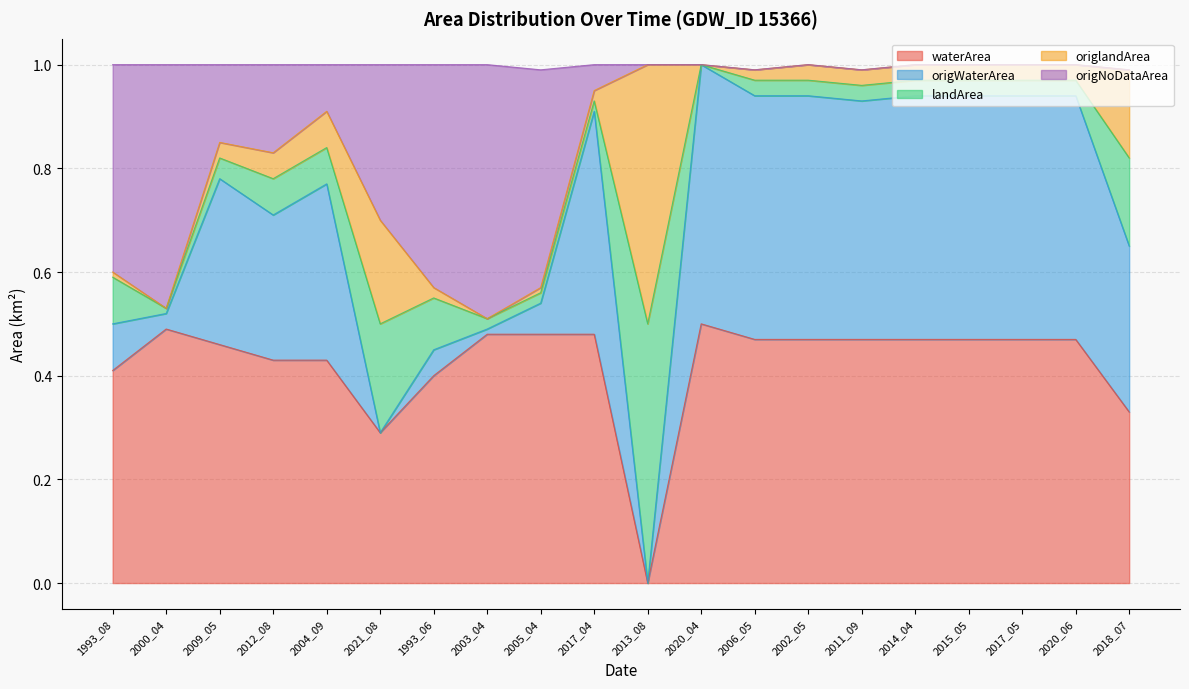

Which category has the lowest value in the waterArea series?

2013_08